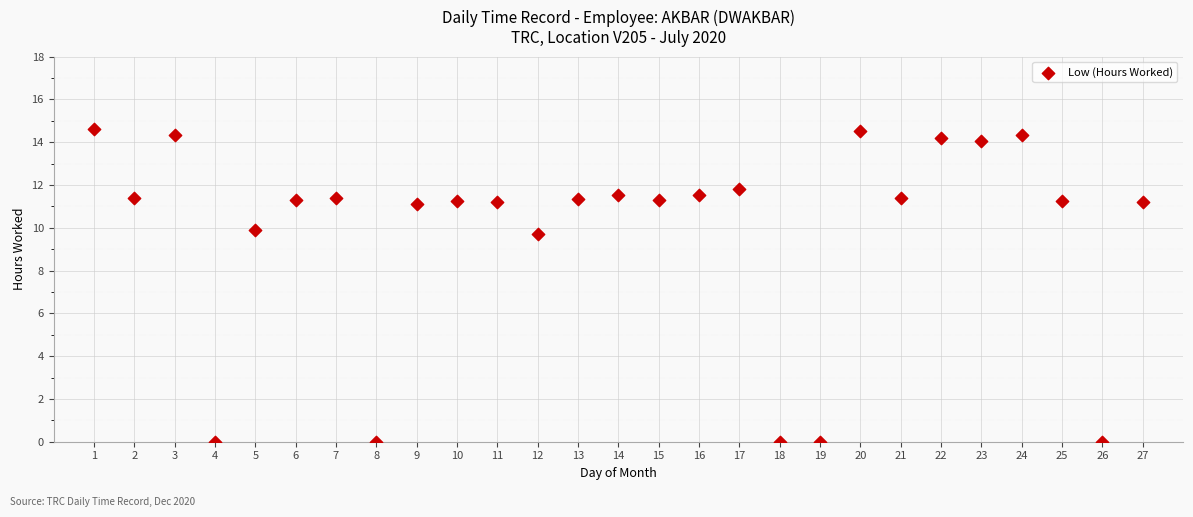

What is the range of X values (max minus min)?

26.0